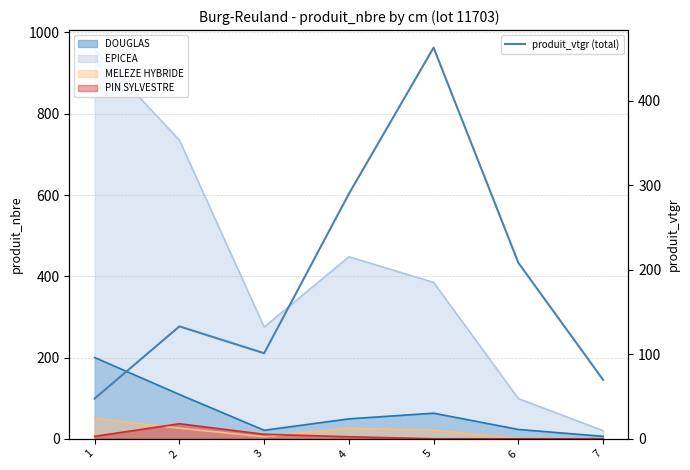

What is the maximum value shown in the chart?

463.0